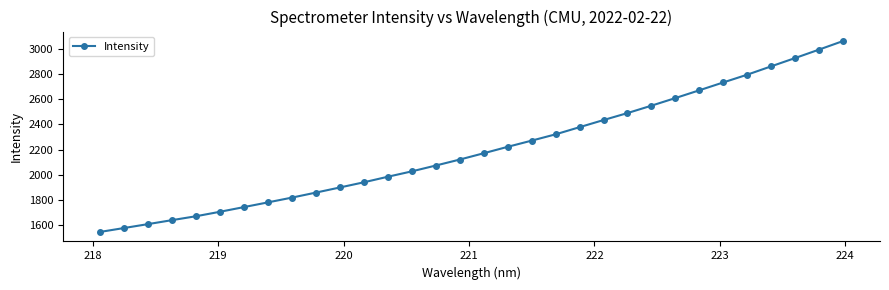

True or false: the data has more than 0 interior local peaks.

False